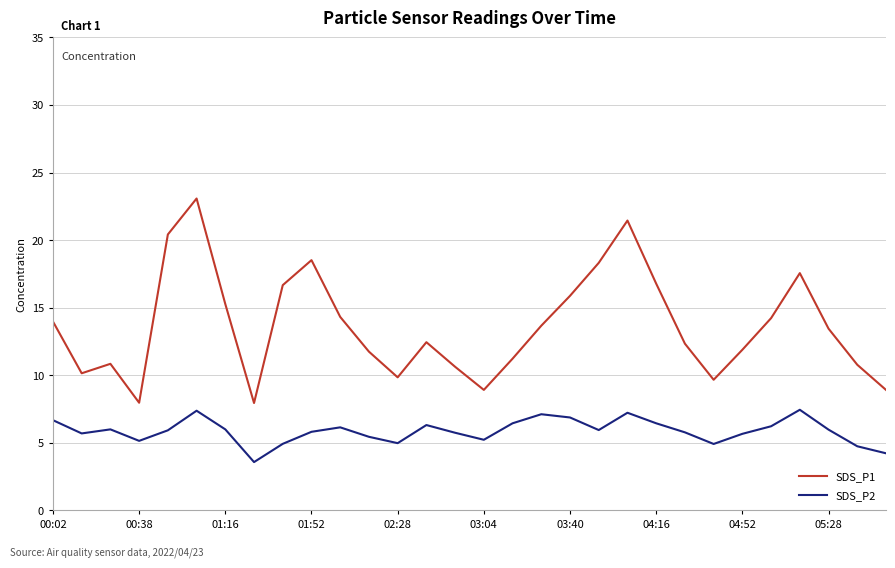

What is the highest value of the SDS_P2 series?

7.5